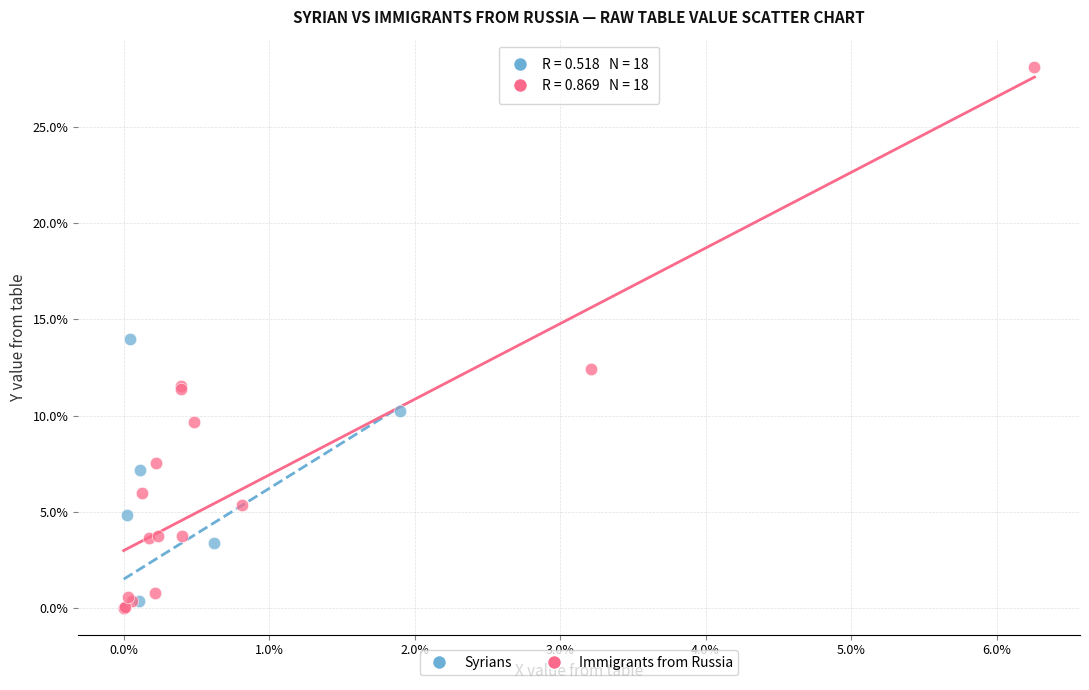

What are all the series names shown in the legend?

Syrians, Immigrants from Russia